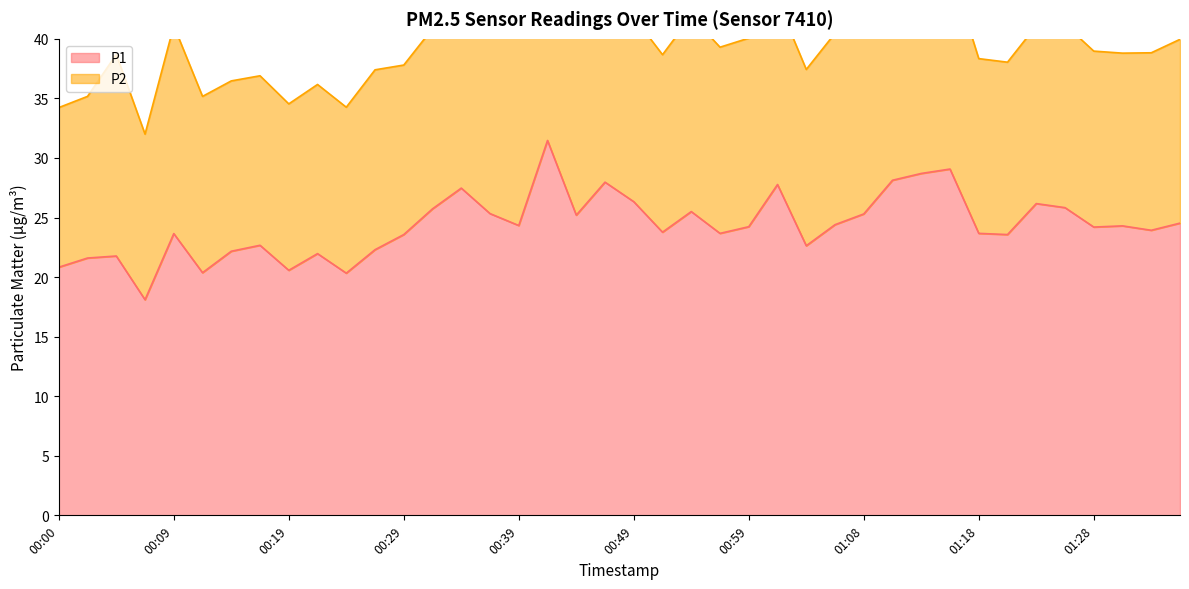

Does the chart display data point markers on the line(s)?

No